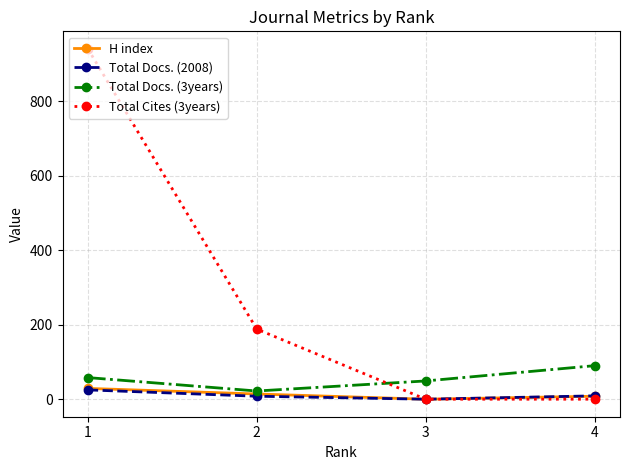

What is the value of the Total Docs. (3years) point at the 4th from the left?

90